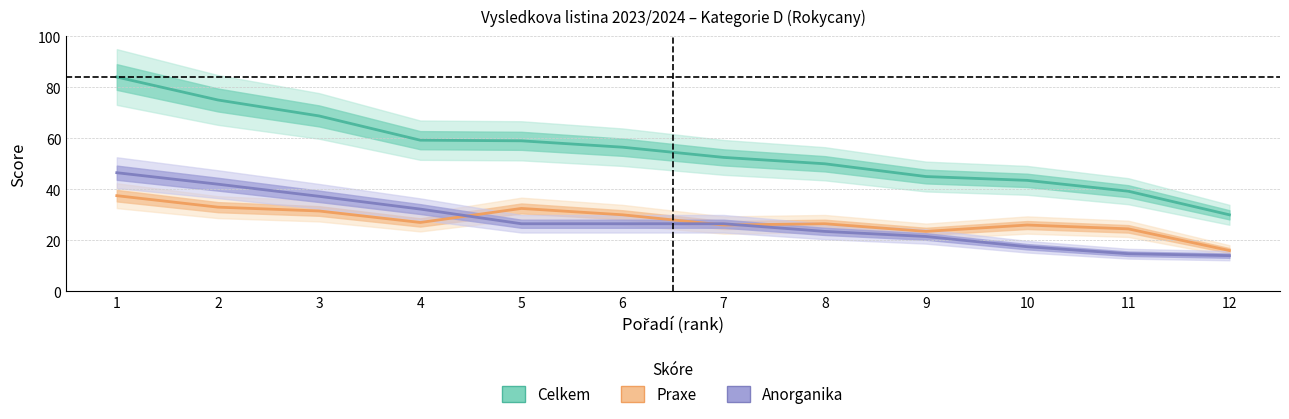

At which category is the sum across all series the highest?

1